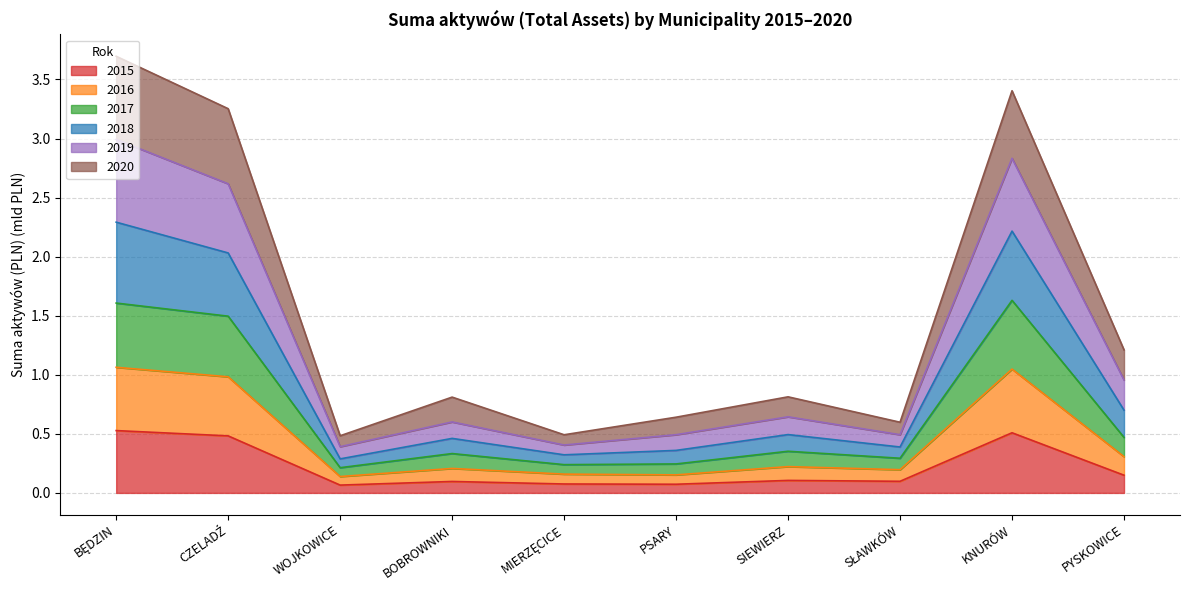

How many interior local peaks does the 2019 series have?

3